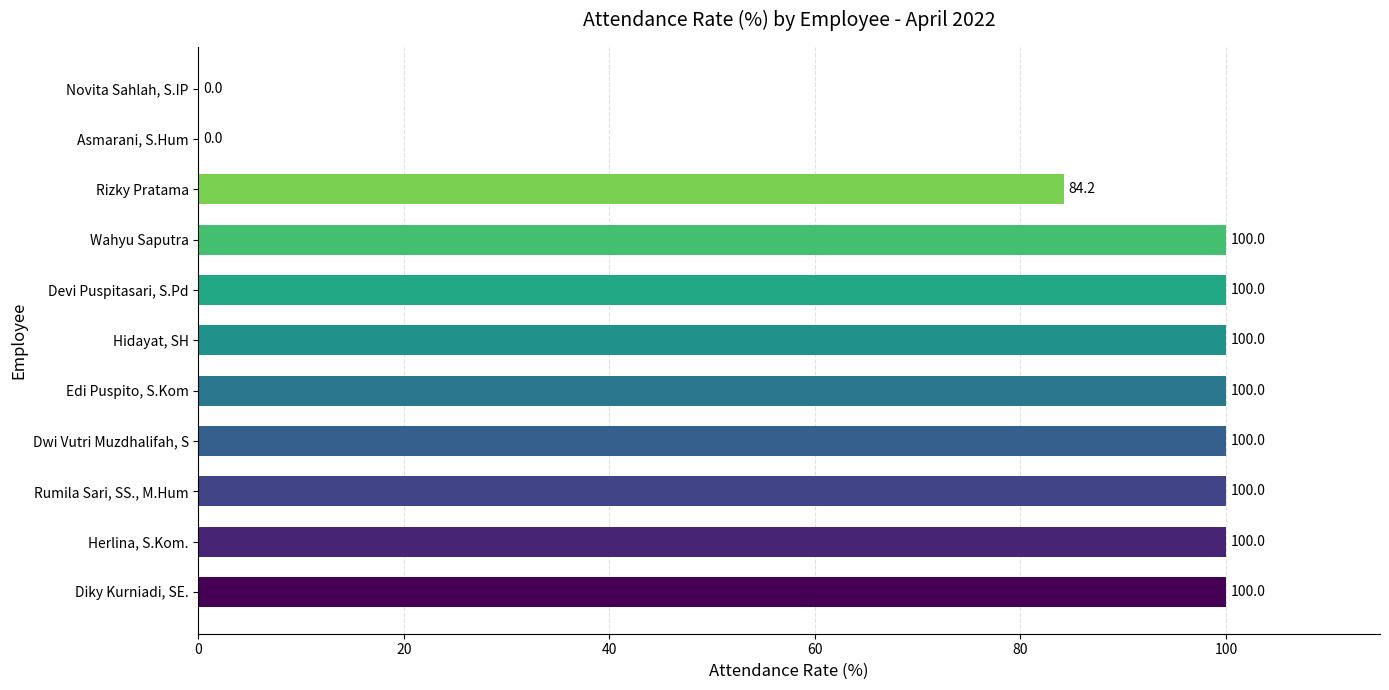

What is the maximum value shown in the chart?

100.0